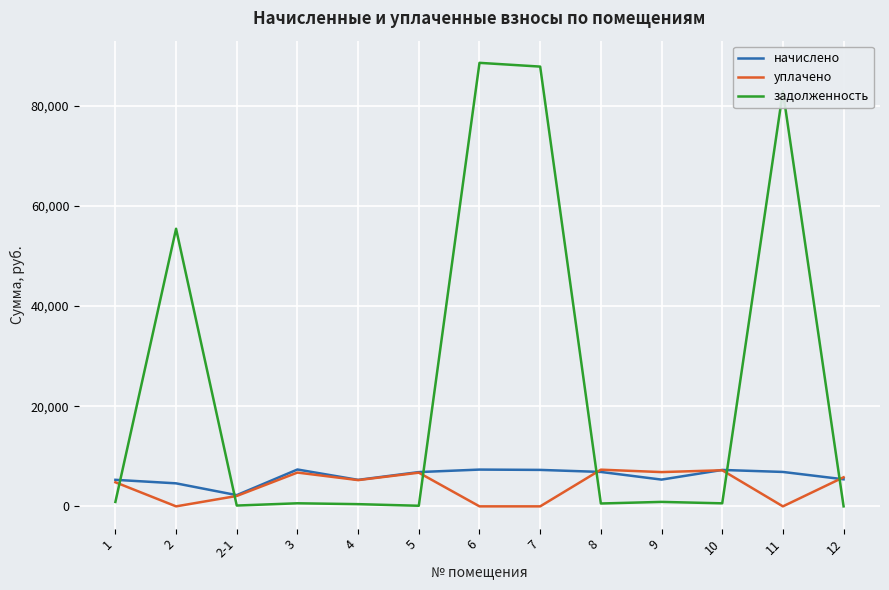

What is the maximum value shown in the chart?

88578.5